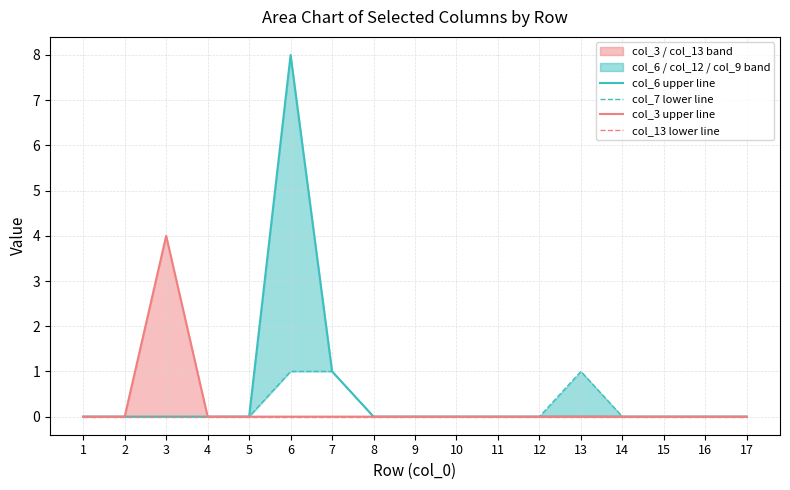

How many positive values does the col_7 lower line series have?

3